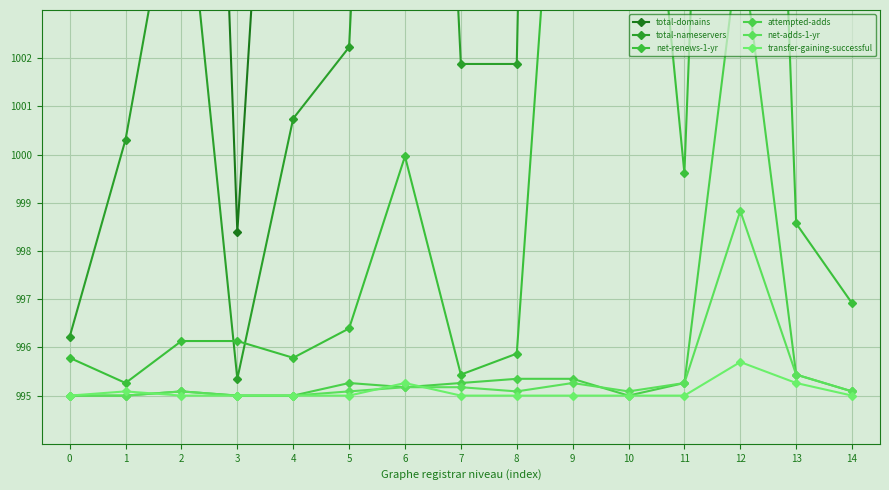

What is the value of the transfer-gaining-successful point at the 7th from the left?

995.3